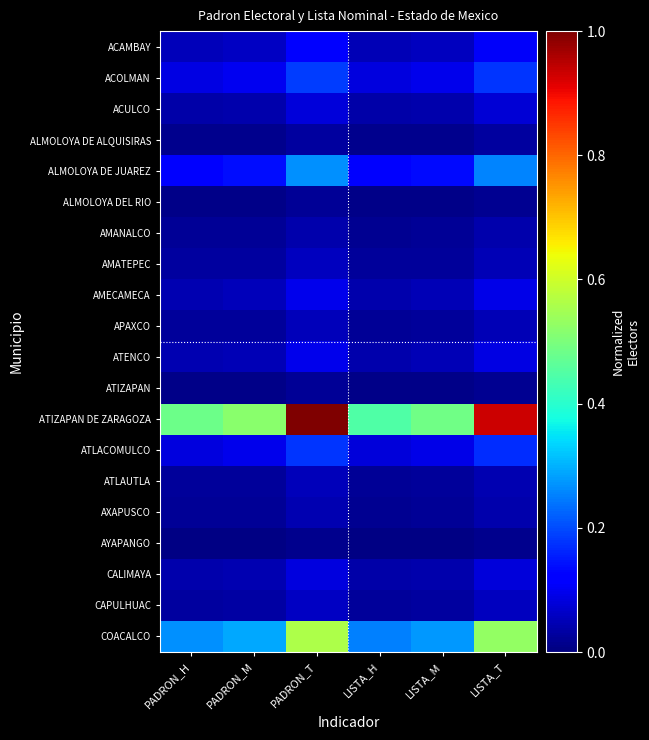

Reading right to left, extract all data points from this chart.

ACAMBAY: LISTA_T=0.1	LISTA_M=0.1	LISTA_H=0.1	PADRON_T=0.1	PADRON_M=0.1	PADRON_H=0.1
ACOLMAN: LISTA_T=0.2	LISTA_M=0.1	LISTA_H=0.1	PADRON_T=0.2	PADRON_M=0.1	PADRON_H=0.1
ACULCO: LISTA_T=0.1	LISTA_M=0.0	LISTA_H=0.0	PADRON_T=0.1	PADRON_M=0.0	PADRON_H=0.0
ALMOLOYA DE ALQUISIRAS: LISTA_T=0.0	LISTA_M=0.0	LISTA_H=0.0	PADRON_T=0.0	PADRON_M=0.0	PADRON_H=0.0
ALMOLOYA DE JUAREZ: LISTA_T=0.3	LISTA_M=0.1	LISTA_H=0.1	PADRON_T=0.3	PADRON_M=0.1	PADRON_H=0.1
ALMOLOYA DEL RIO: LISTA_T=0.0	LISTA_M=0.0	LISTA_H=0.0	PADRON_T=0.0	PADRON_M=0.0	PADRON_H=0.0
AMANALCO: LISTA_T=0.0	LISTA_M=0.0	LISTA_H=0.0	PADRON_T=0.0	PADRON_M=0.0	PADRON_H=0.0
AMATEPEC: LISTA_T=0.1	LISTA_M=0.0	LISTA_H=0.0	PADRON_T=0.1	PADRON_M=0.0	PADRON_H=0.0
AMECAMECA: LISTA_T=0.1	LISTA_M=0.0	LISTA_H=0.0	PADRON_T=0.1	PADRON_M=0.1	PADRON_H=0.0
APAXCO: LISTA_T=0.0	LISTA_M=0.0	LISTA_H=0.0	PADRON_T=0.1	PADRON_M=0.0	PADRON_H=0.0
ATENCO: LISTA_T=0.1	LISTA_M=0.0	LISTA_H=0.0	PADRON_T=0.1	PADRON_M=0.0	PADRON_H=0.0
ATIZAPAN: LISTA_T=0.0	LISTA_M=0.0	LISTA_H=0.0	PADRON_T=0.0	PADRON_M=0.0	PADRON_H=0.0
ATIZAPAN DE ZARAGOZA: LISTA_T=0.9	LISTA_M=0.5	LISTA_H=0.4	PADRON_T=1.0	PADRON_M=0.5	PADRON_H=0.5
ATLACOMULCO: LISTA_T=0.2	LISTA_M=0.1	LISTA_H=0.1	PADRON_T=0.2	PADRON_M=0.1	PADRON_H=0.1
ATLAUTLA: LISTA_T=0.0	LISTA_M=0.0	LISTA_H=0.0	PADRON_T=0.1	PADRON_M=0.0	PADRON_H=0.0
AXAPUSCO: LISTA_T=0.0	LISTA_M=0.0	LISTA_H=0.0	PADRON_T=0.0	PADRON_M=0.0	PADRON_H=0.0
AYAPANGO: LISTA_T=0.0	LISTA_M=0.0	LISTA_H=0.0	PADRON_T=0.0	PADRON_M=0.0	PADRON_H=0.0
CALIMAYA: LISTA_T=0.1	LISTA_M=0.0	LISTA_H=0.0	PADRON_T=0.1	PADRON_M=0.0	PADRON_H=0.0
CAPULHUAC: LISTA_T=0.1	LISTA_M=0.0	LISTA_H=0.0	PADRON_T=0.1	PADRON_M=0.0	PADRON_H=0.0
COACALCO: LISTA_T=0.5	LISTA_M=0.3	LISTA_H=0.3	PADRON_T=0.6	PADRON_M=0.3	PADRON_H=0.3